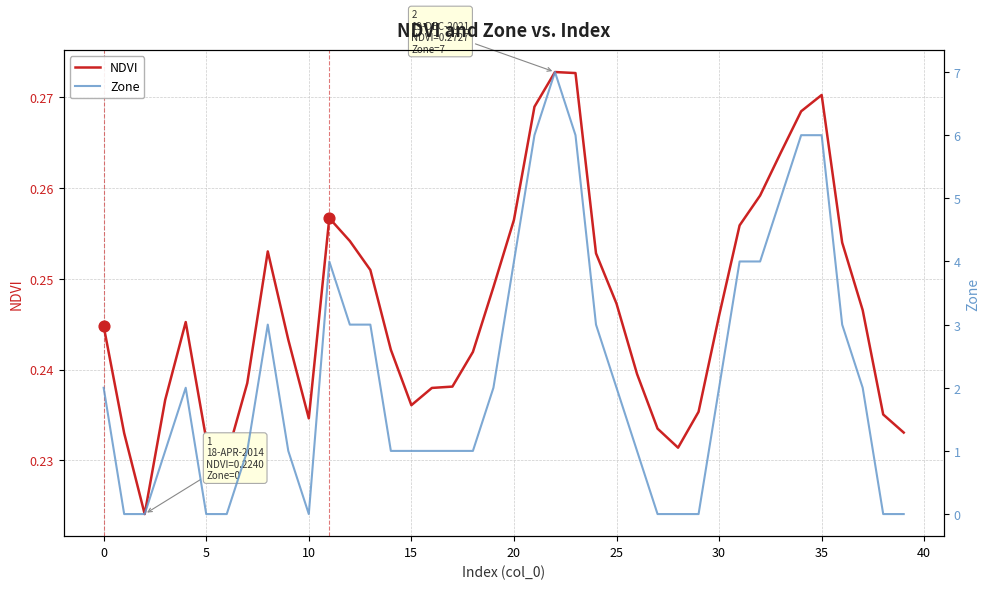

Which series contains the highest Y value?

Zone